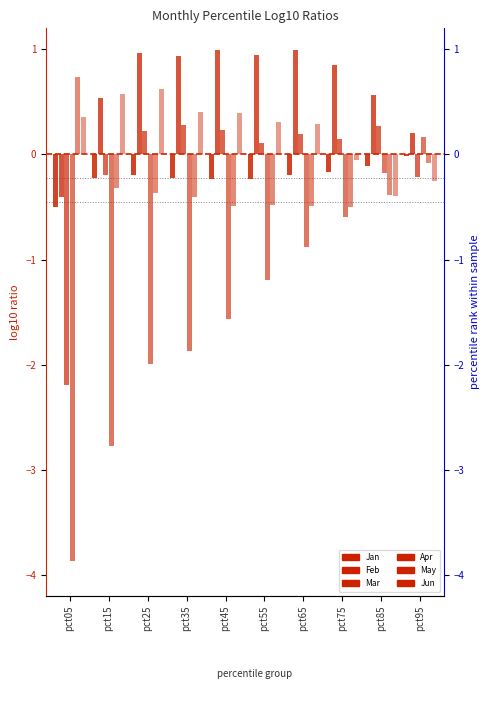

What are all the series names shown in the legend?

Jan, Feb, Mar, Apr, May, Jun